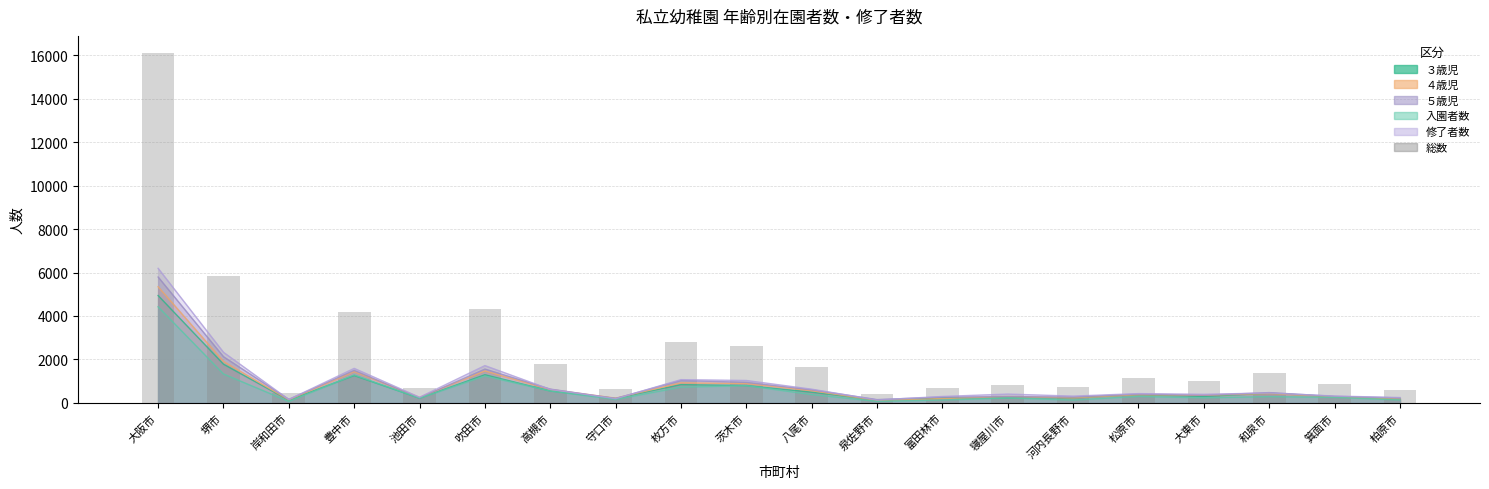

What is the average value?

2438